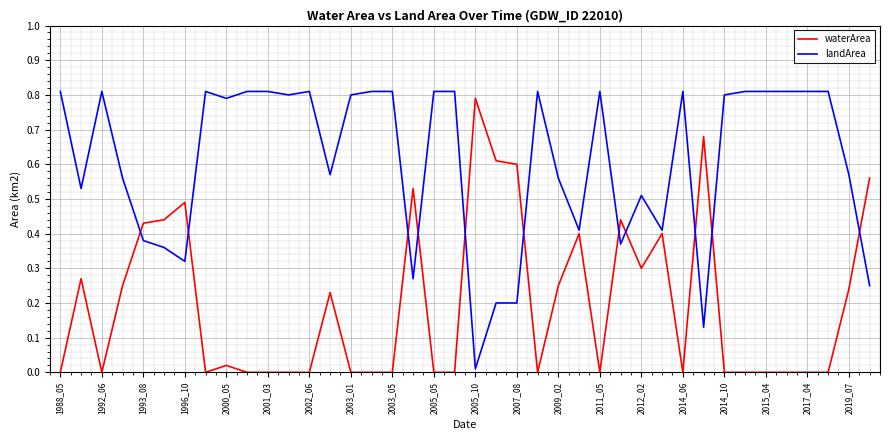

Rank the series by their average value, from lowest to highest.

waterArea, landArea